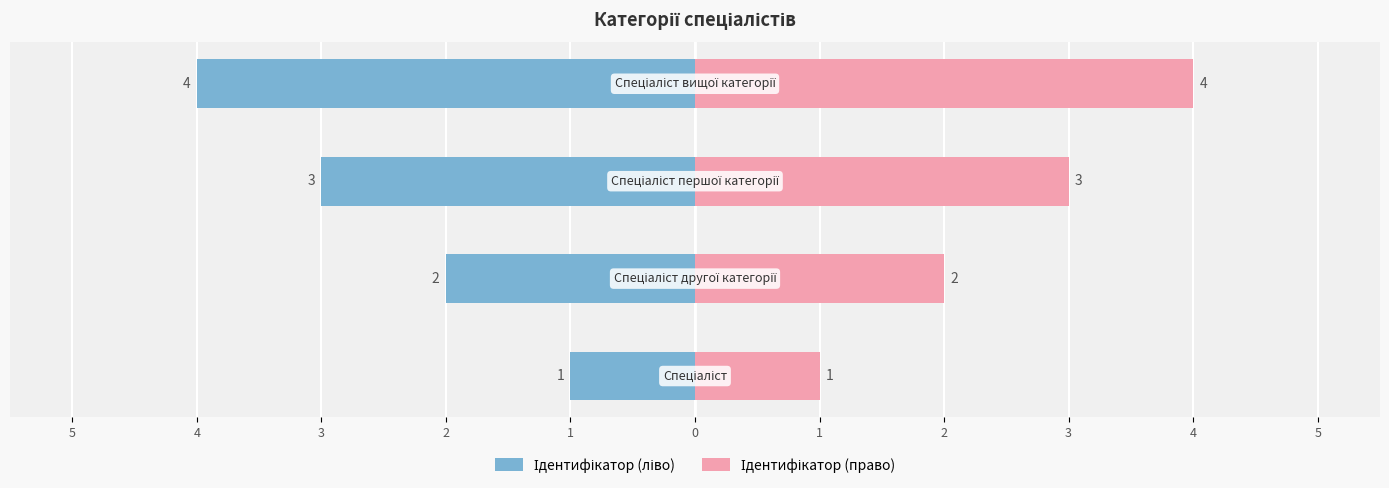

At how many categories does at least one series exceed -3?

4